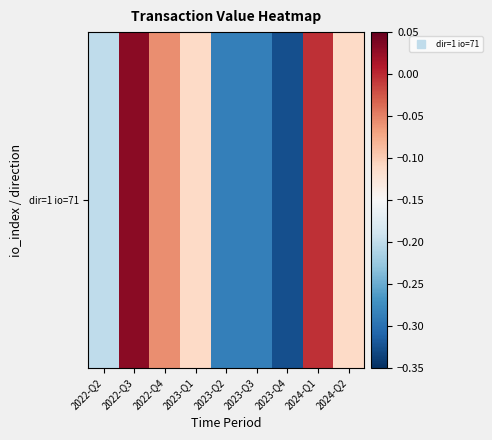

What is the smallest value displayed?

-0.3